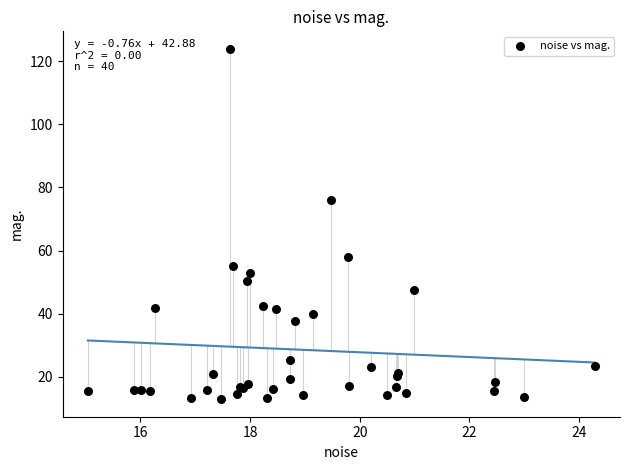

What Y value in the scatter plot is closest to 68?

75.9